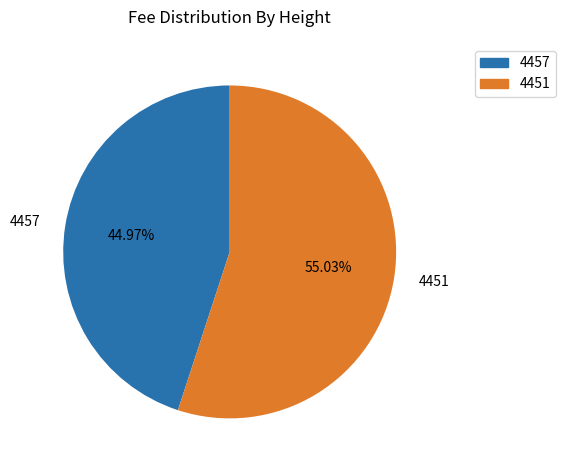

Between 4451 and 4457, which is larger?

4451